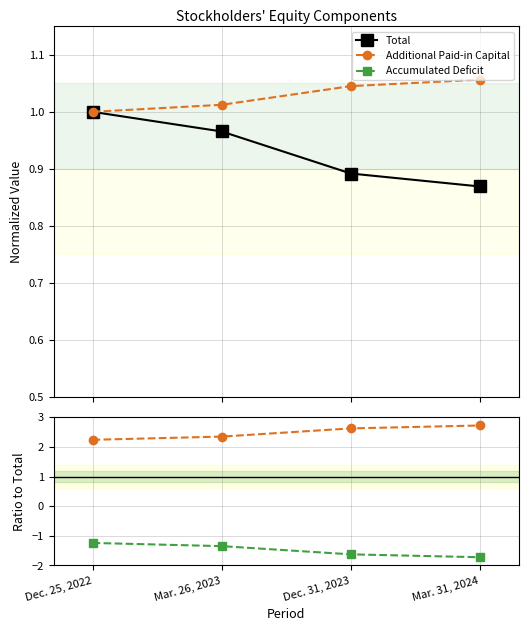

What is the label of the 4th point from the left?

Mar. 31, 2024